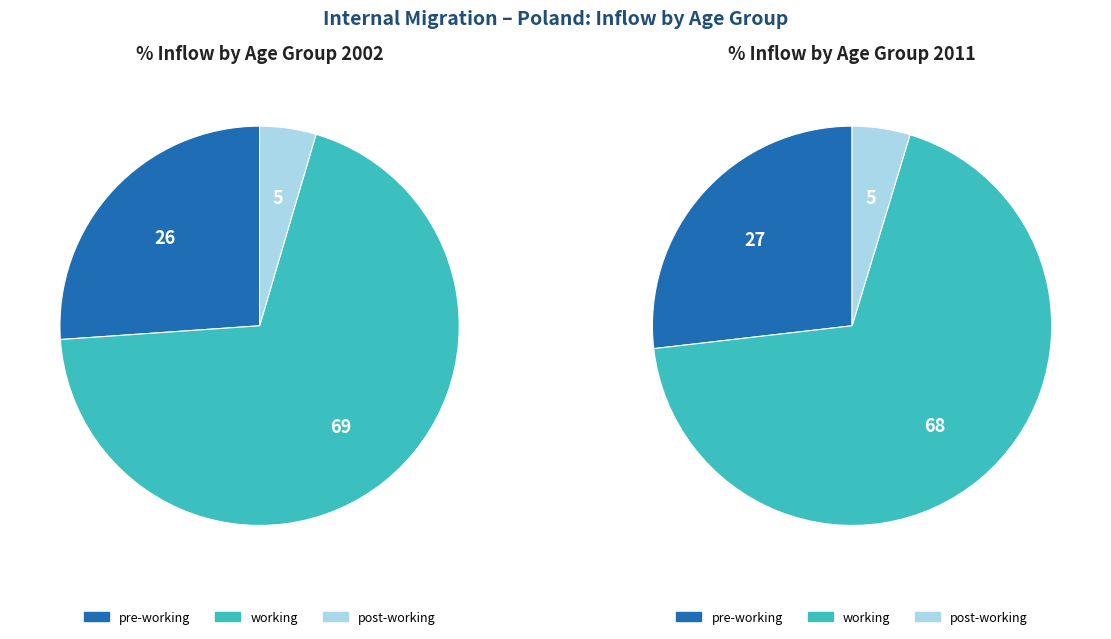

Combined, do pre-working and working account for over 50%?

Yes